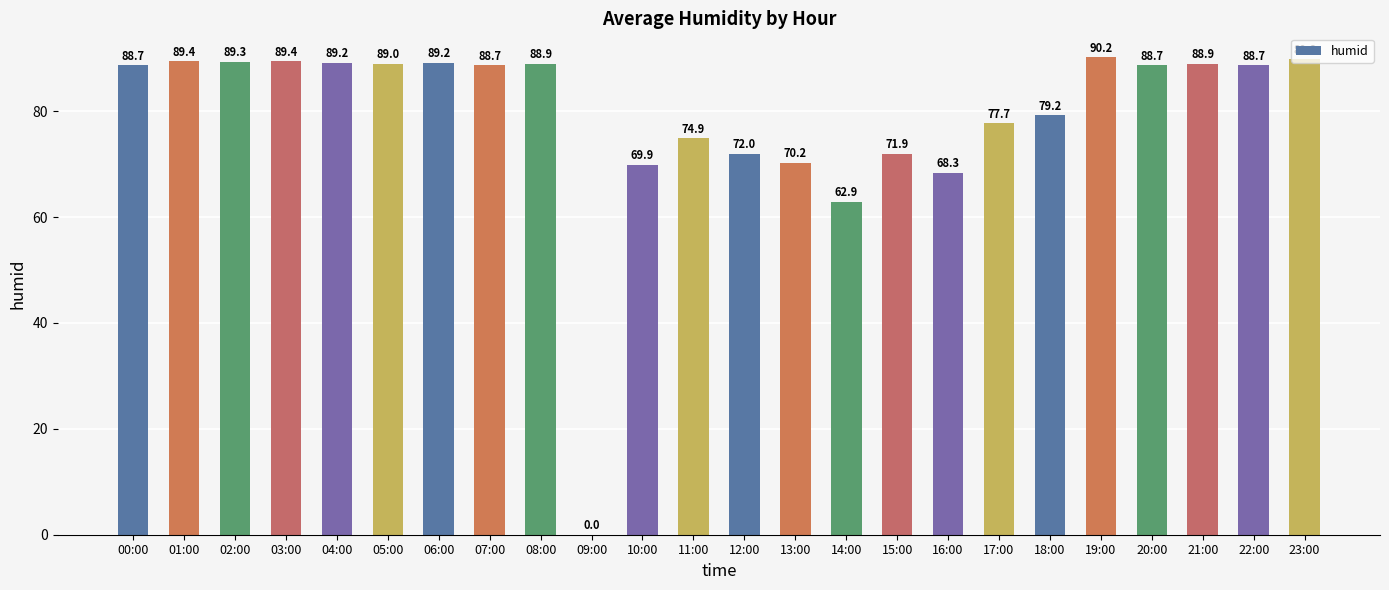

Reading left to right, transcribe all the data shown in this chart.

88.7	89.4	89.3	89.4	89.2	89.0	89.2	88.7	88.9	0.0	69.9	74.9	72.0	70.2	62.9	71.9	68.3	77.7	79.2	90.2	88.7	88.9	88.7	89.8